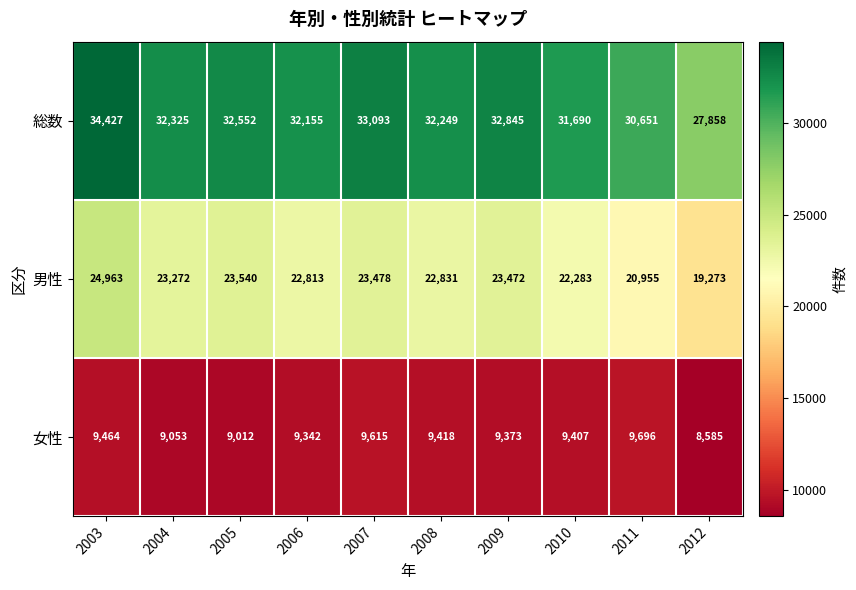

Which label corresponds to the largest value in the chart?

2003